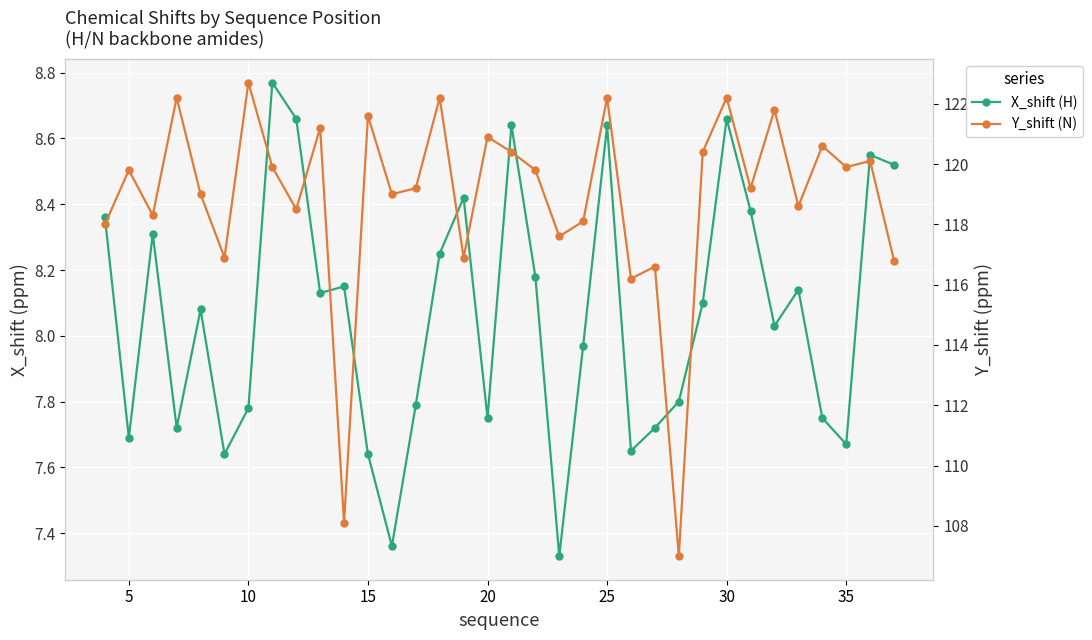

How many distinct data groups are displayed?

2